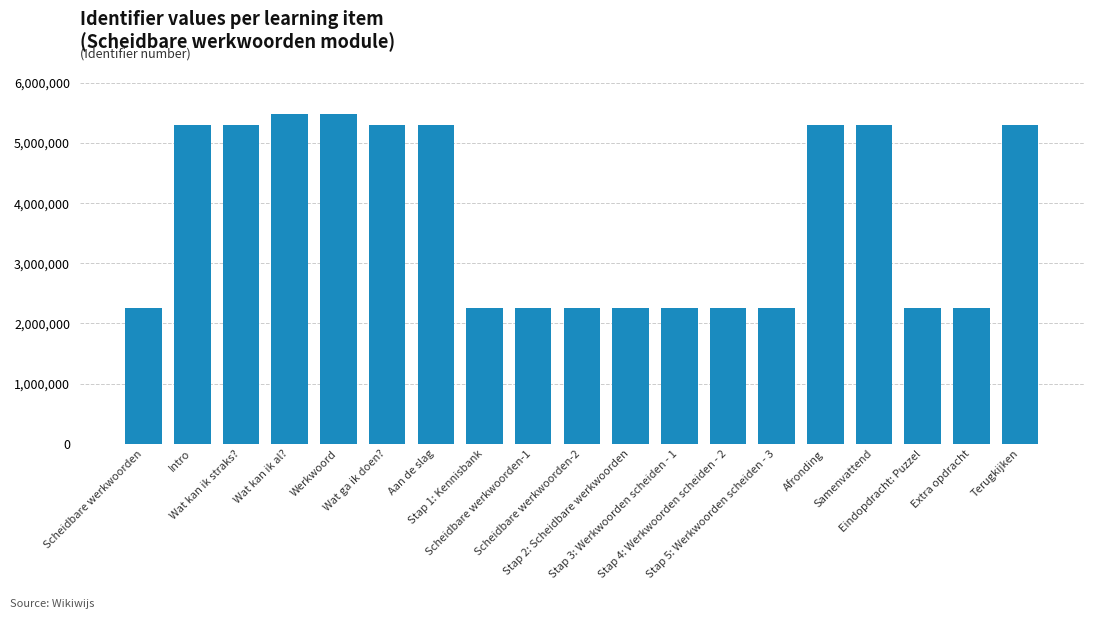

What is the sum of all values?

70682720